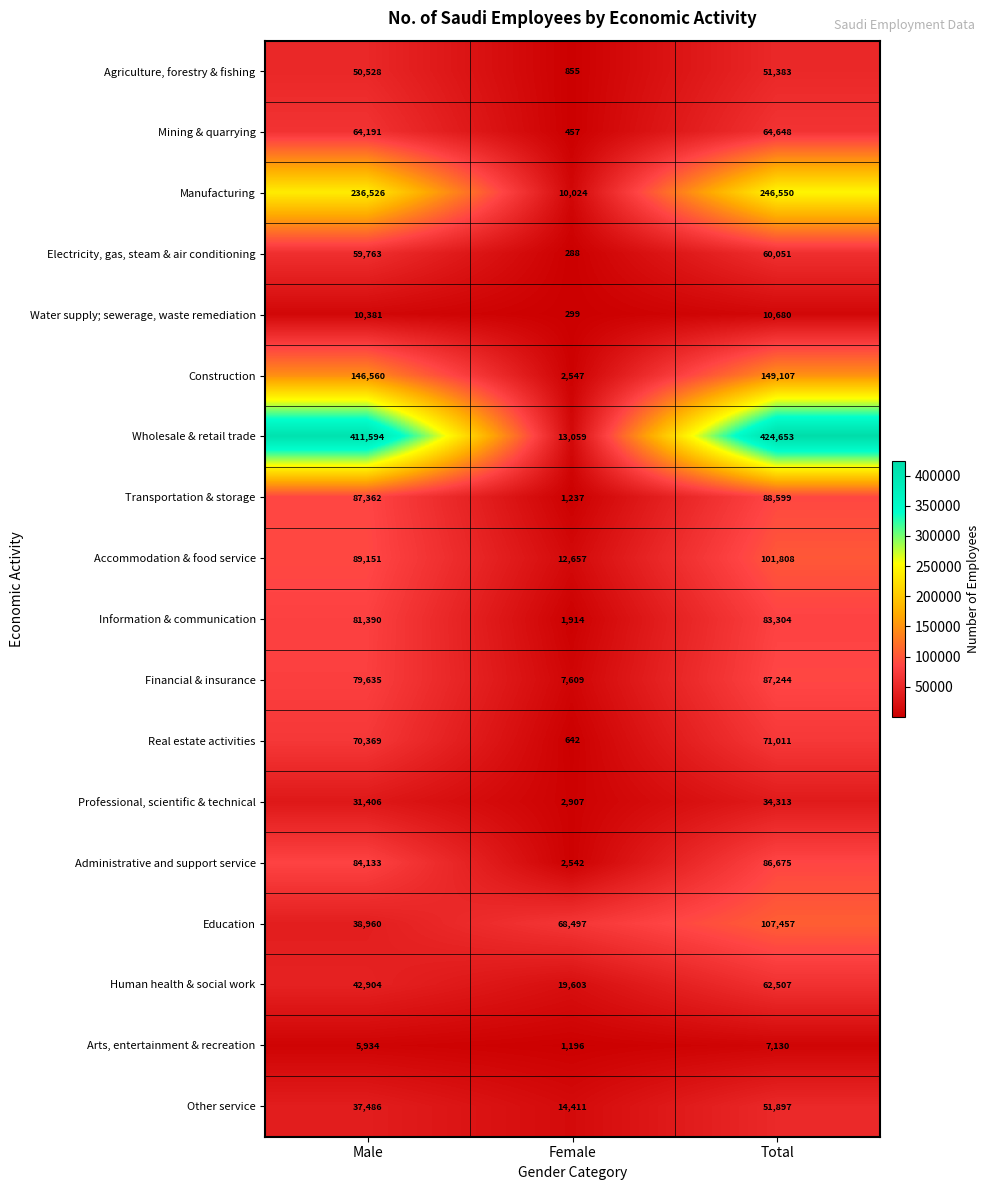

Which series has the widest spread of values?

Wholesale & retail trade